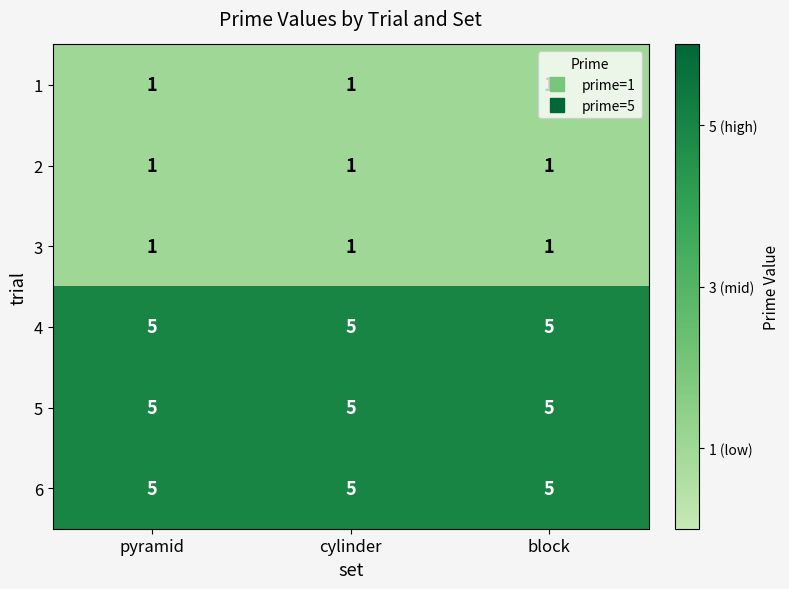

What is the difference between the highest and lowest values at block?

4